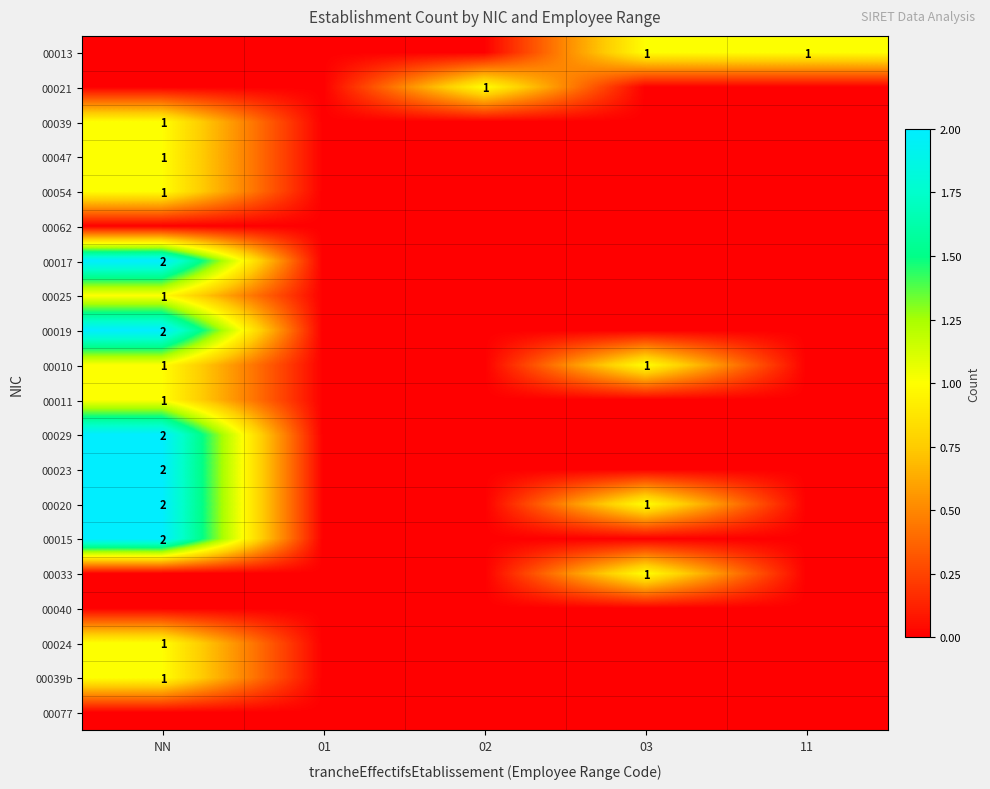

Is the value of 00040 at 02 greater than the value of 00077 at 01?

No